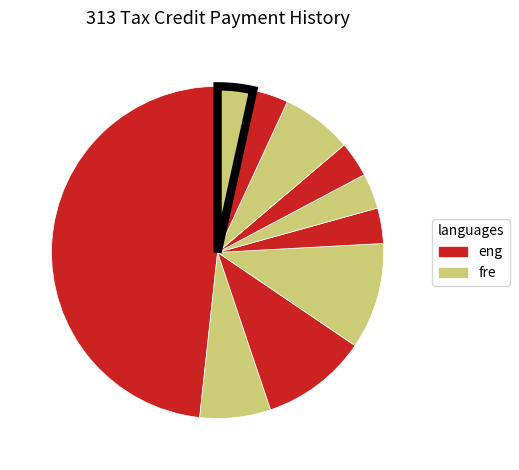

How many segments does this pie chart have?

10